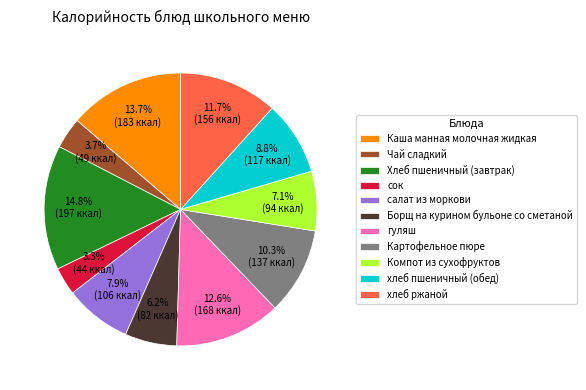

Does any single category account for the majority?

No